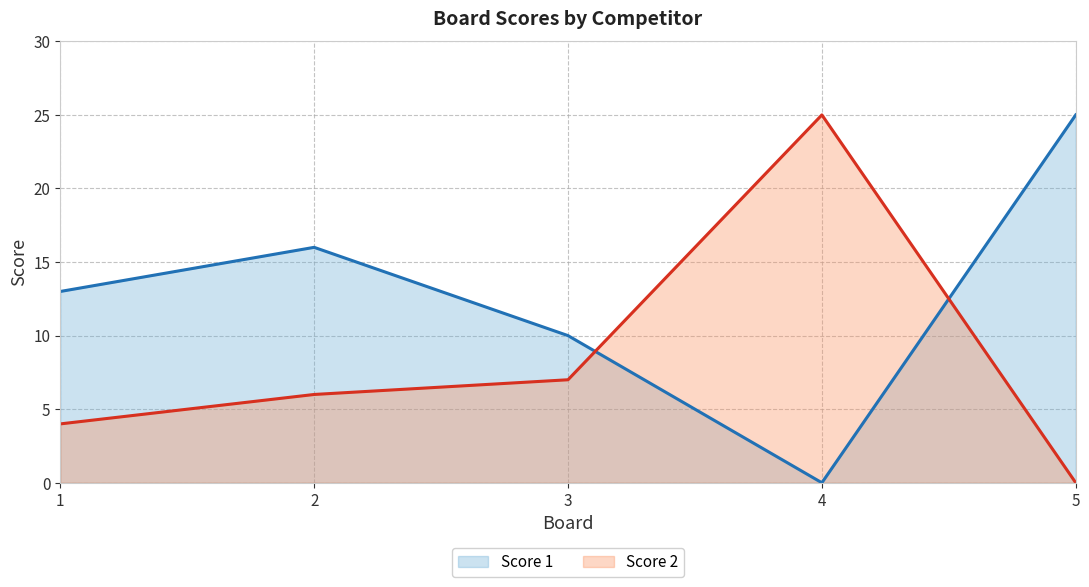

After their last crossing, which series has the higher values: Score 2 or Score 1?

Score 1